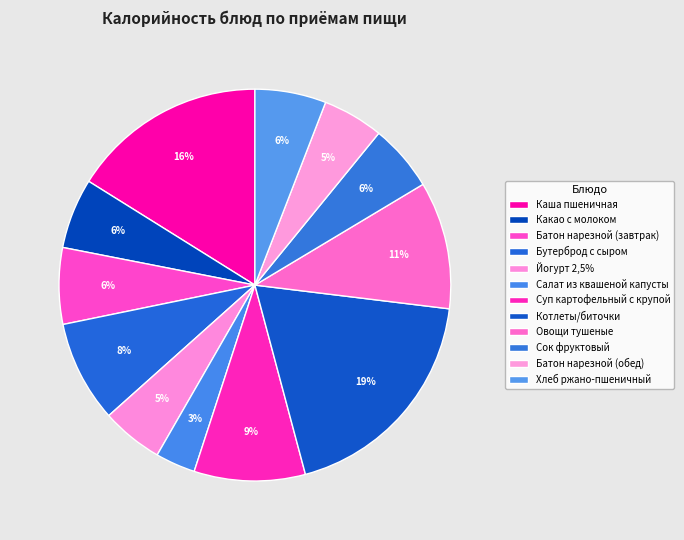

Count the number of slices in the pie.

12